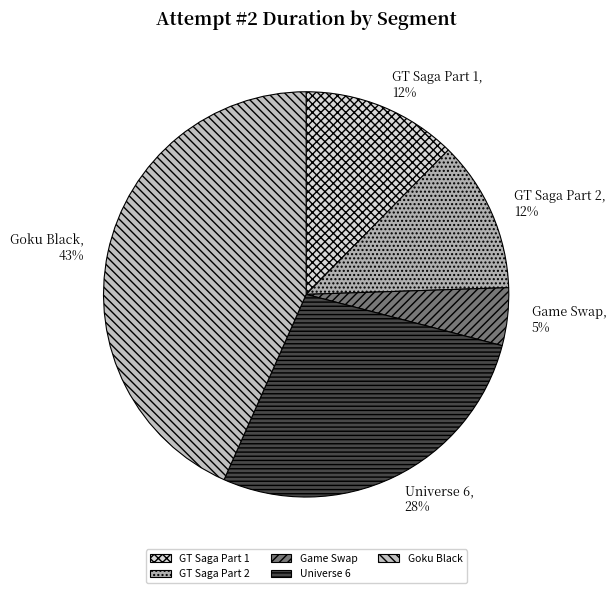

Which slice is the smallest?

Game Swap